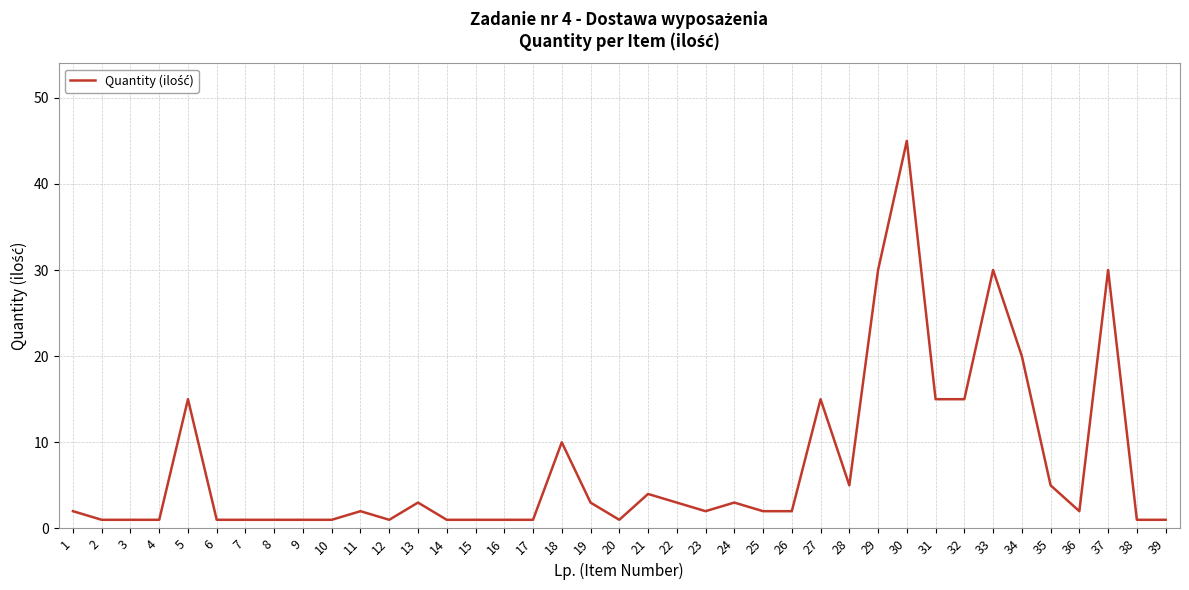

What is the difference between the values at 20 and 21?

3